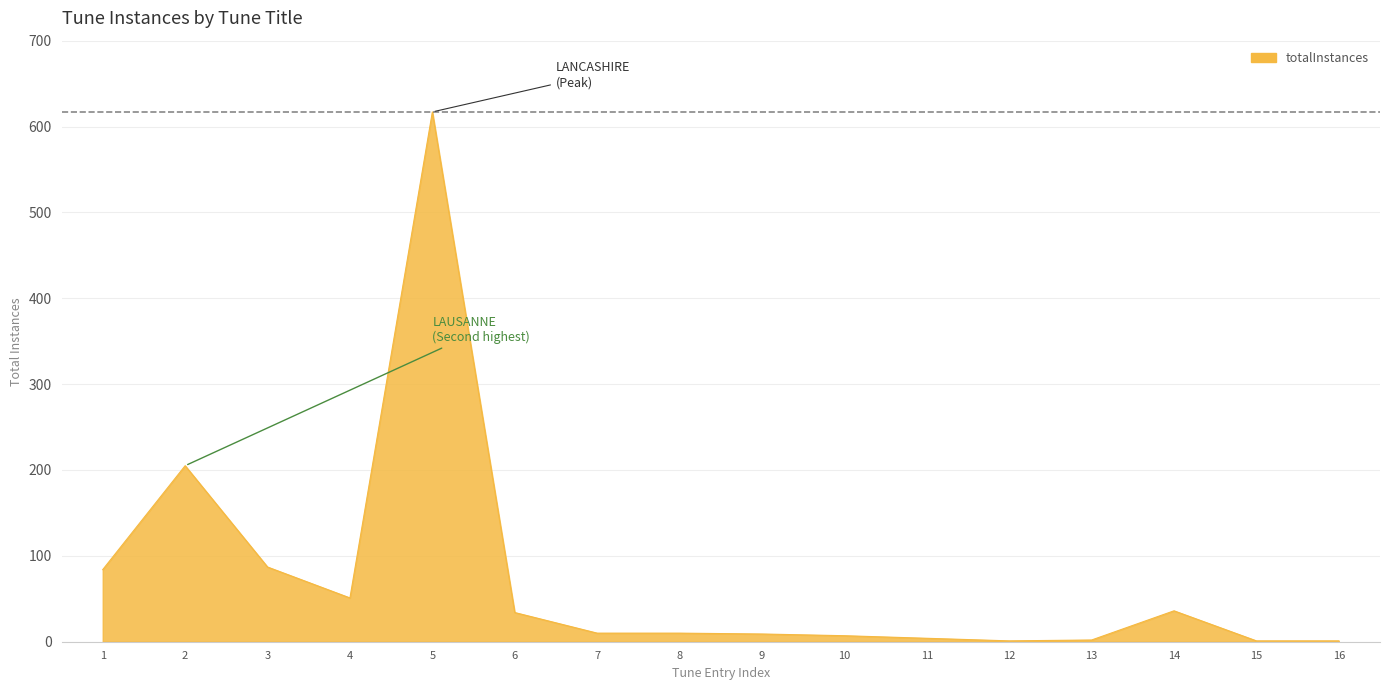

What is the difference between the maximum and minimum values?

616